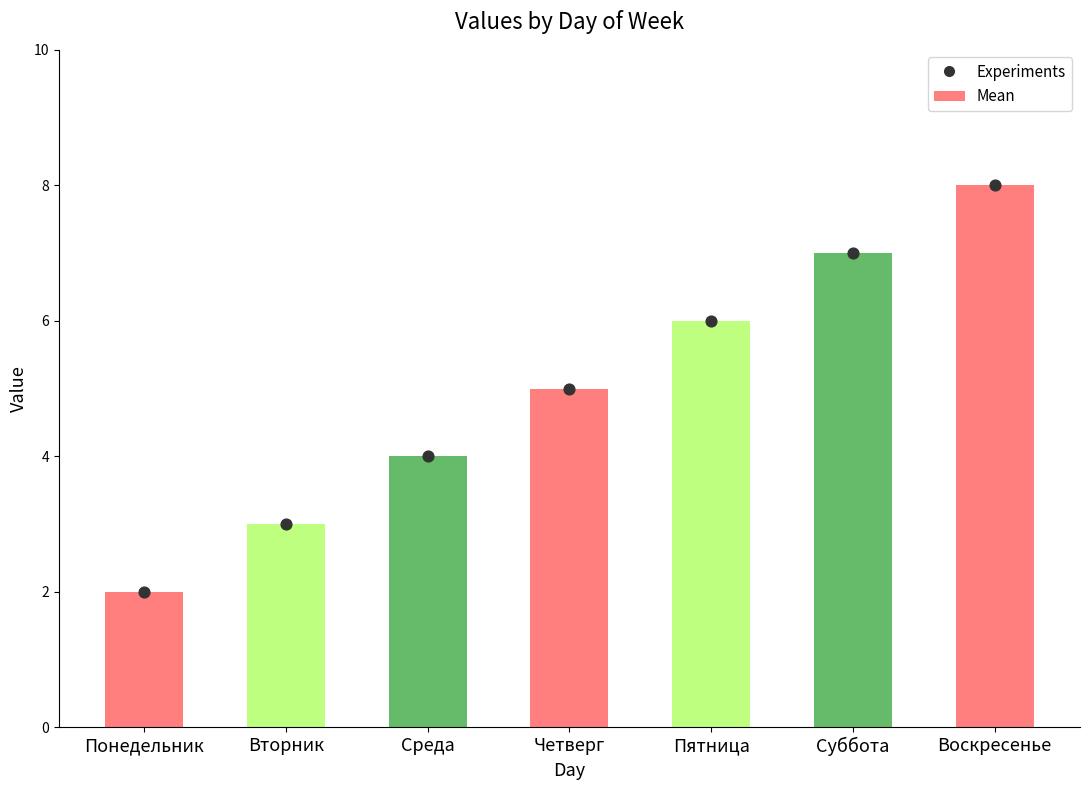

Is the value of Experiments at Среда greater than the value of Mean at Вторник?

Yes